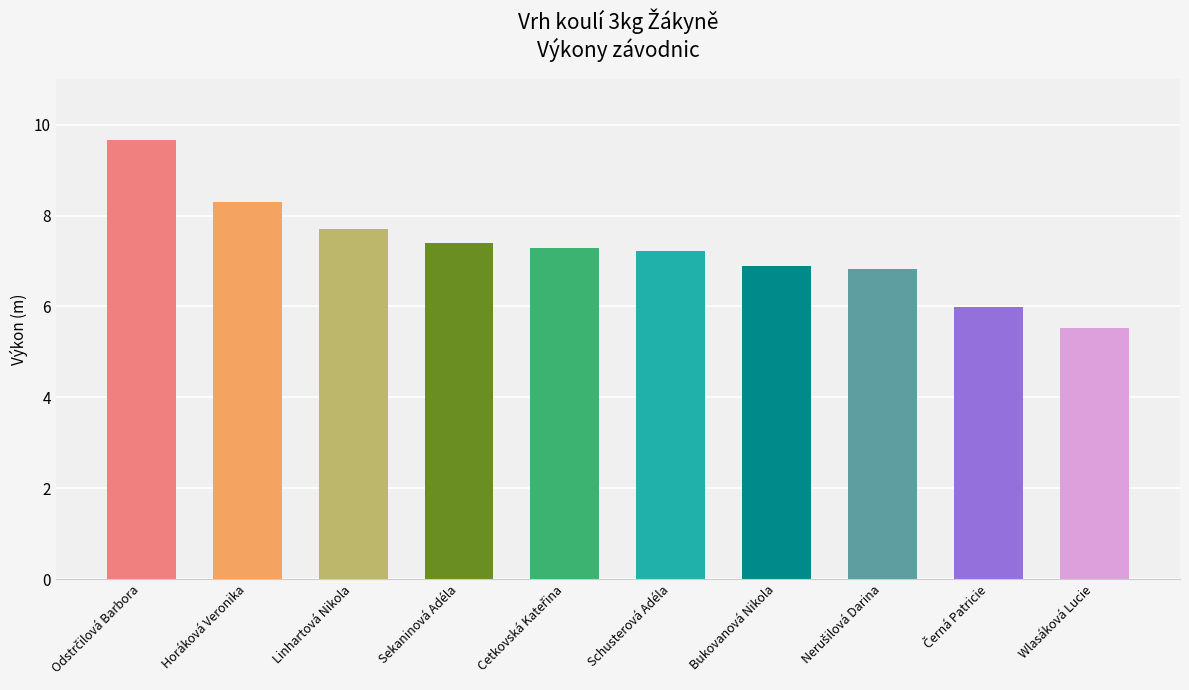

Which has a higher value, Horáková Veronika or Linhartová Nikola?

Horáková Veronika